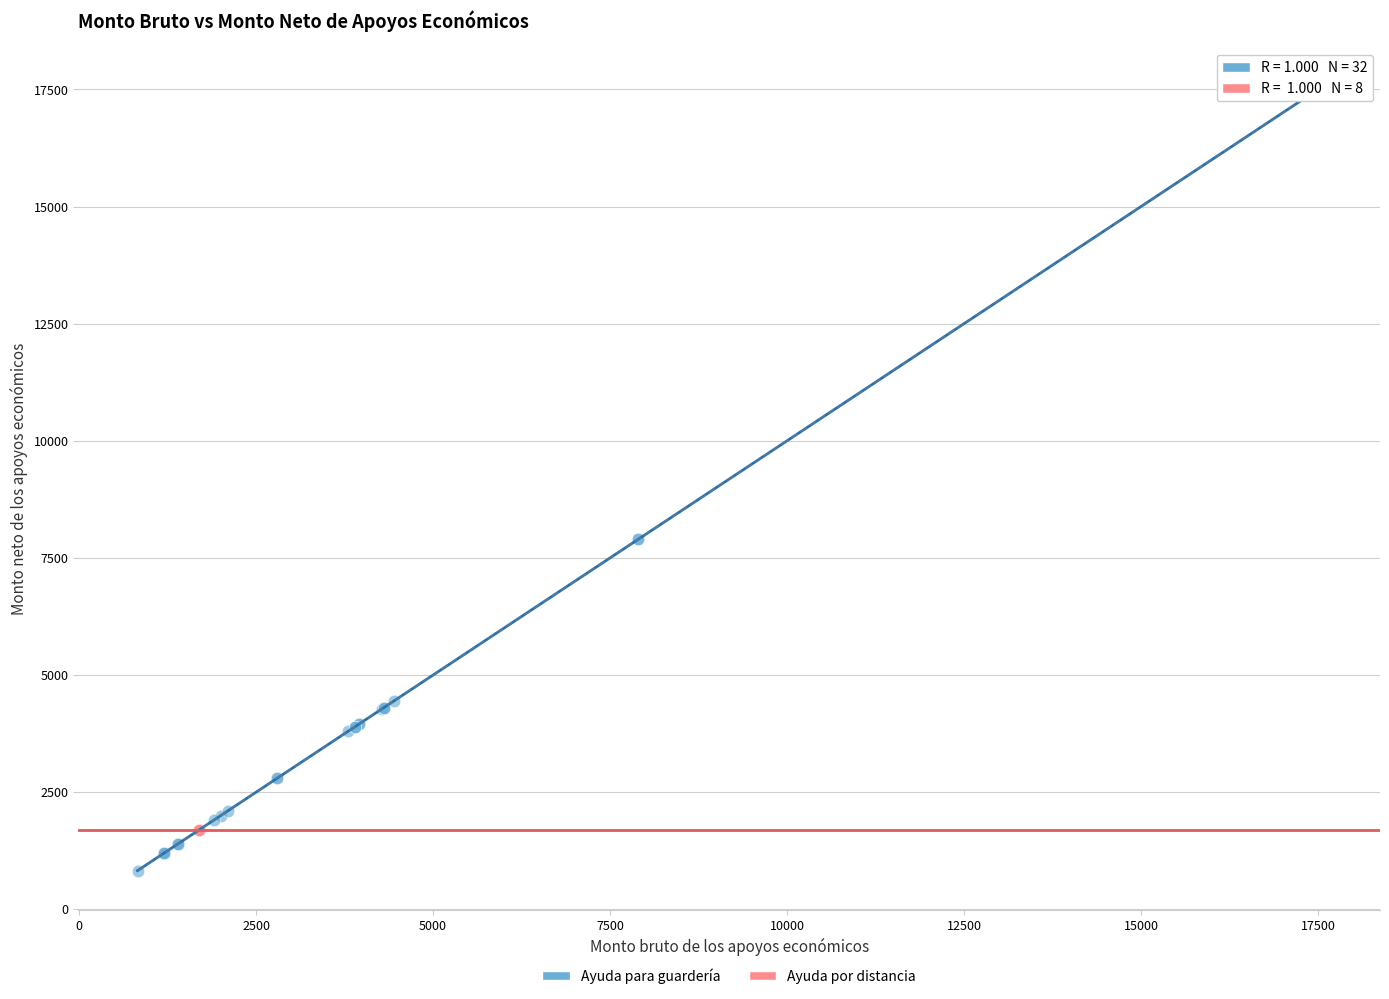

Which series reaches the maximum Y coordinate?

Ayuda para guardería